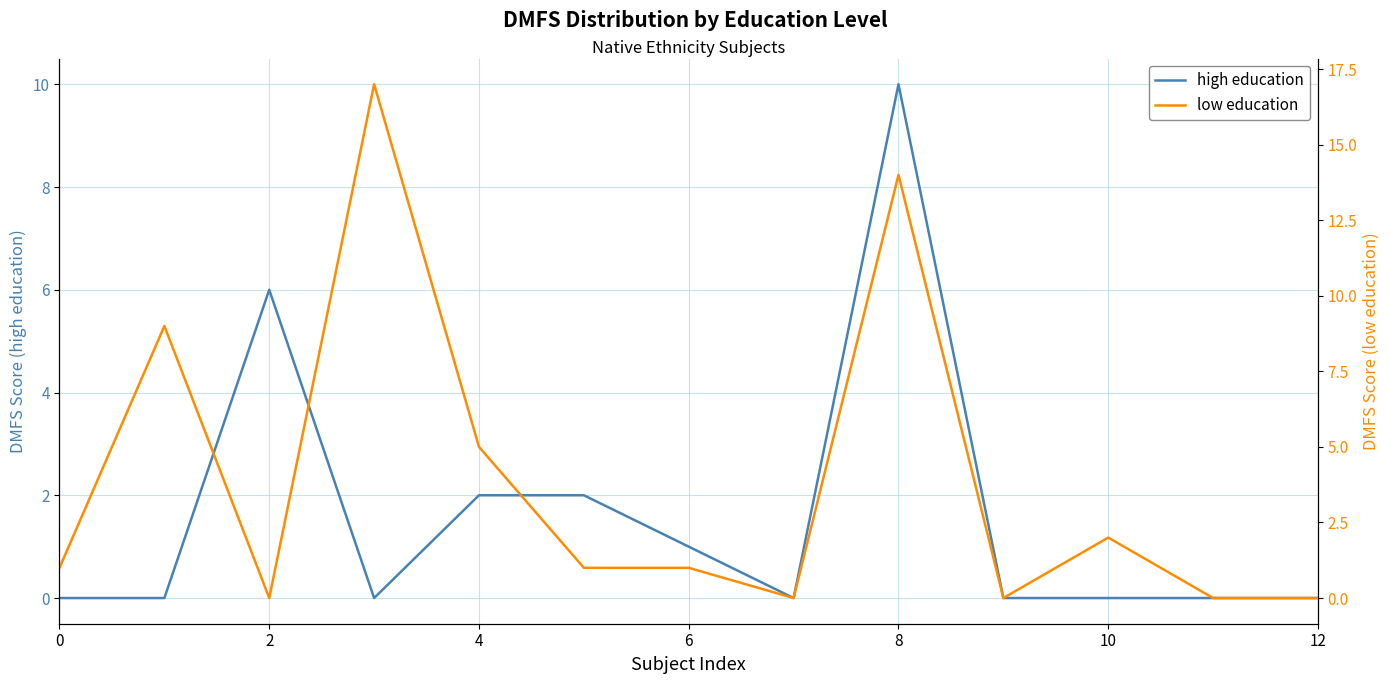

What is the highest value of the high education series?

10